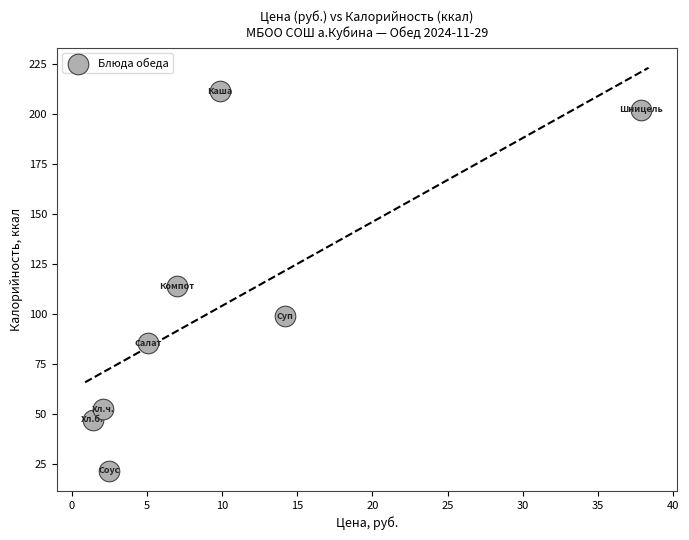

What is the range of Y values (max minus min)?

189.6